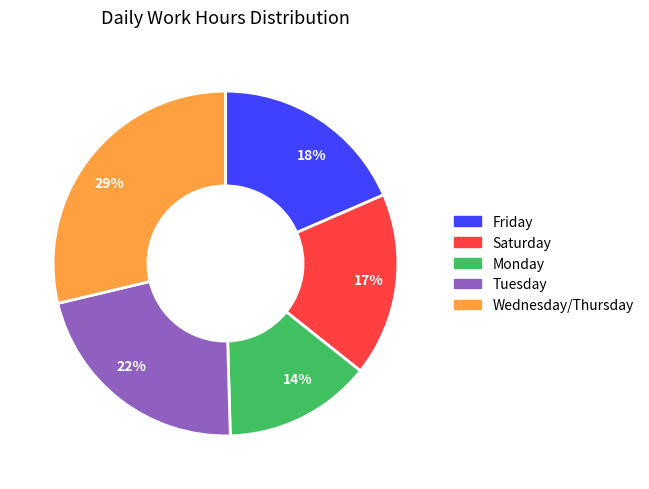

Which has a higher value, Monday or Saturday?

Saturday